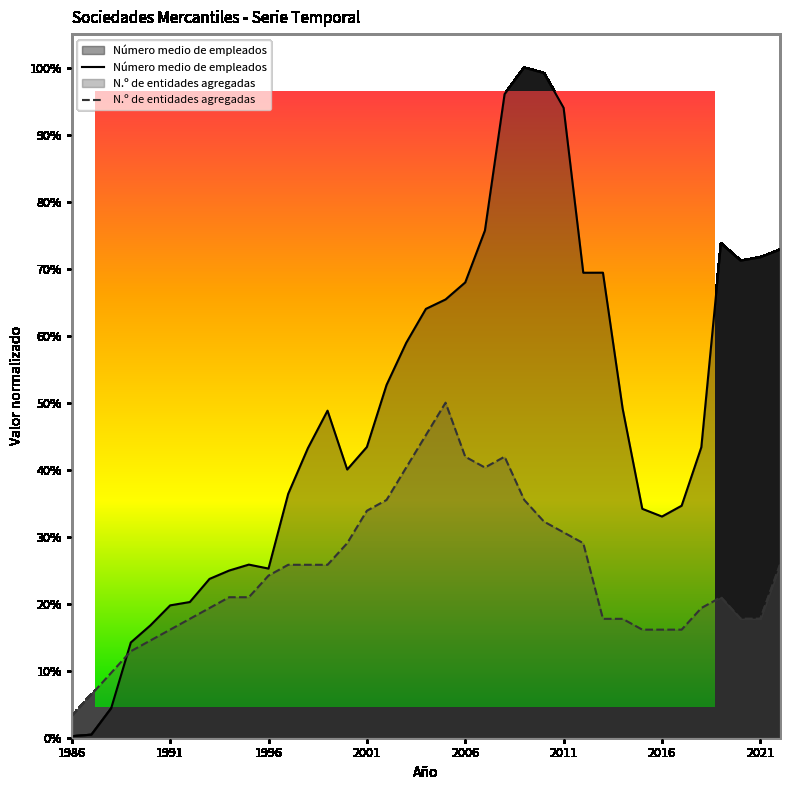

How many intersections are there between N.º de entidades agregadas and Número medio de empleados?

1